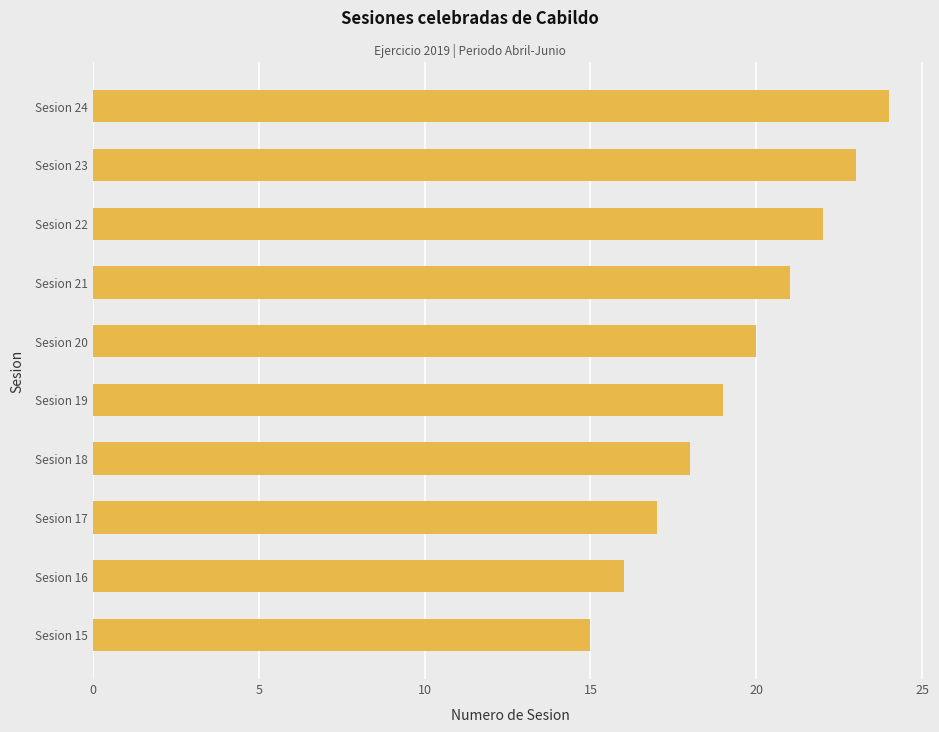

What is the change in value from Sesion 20 to Sesion 24?

+4